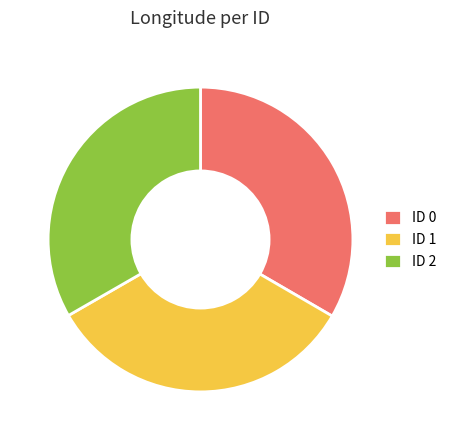

Approximately how many times larger is the value at ID 0 compared to ID 2?

1.0